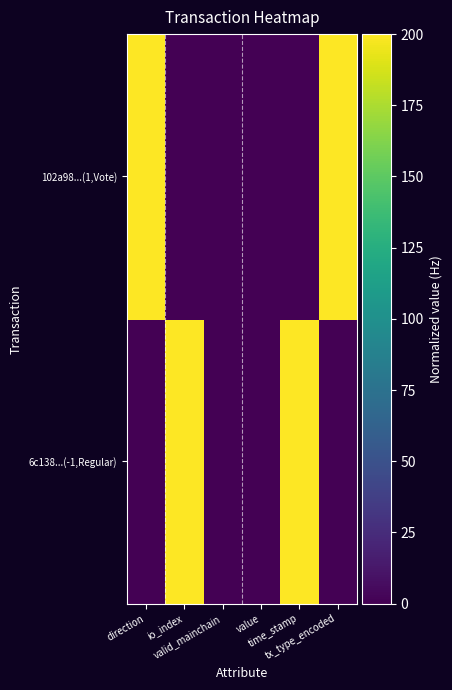

How many series are shown in this chart?

2